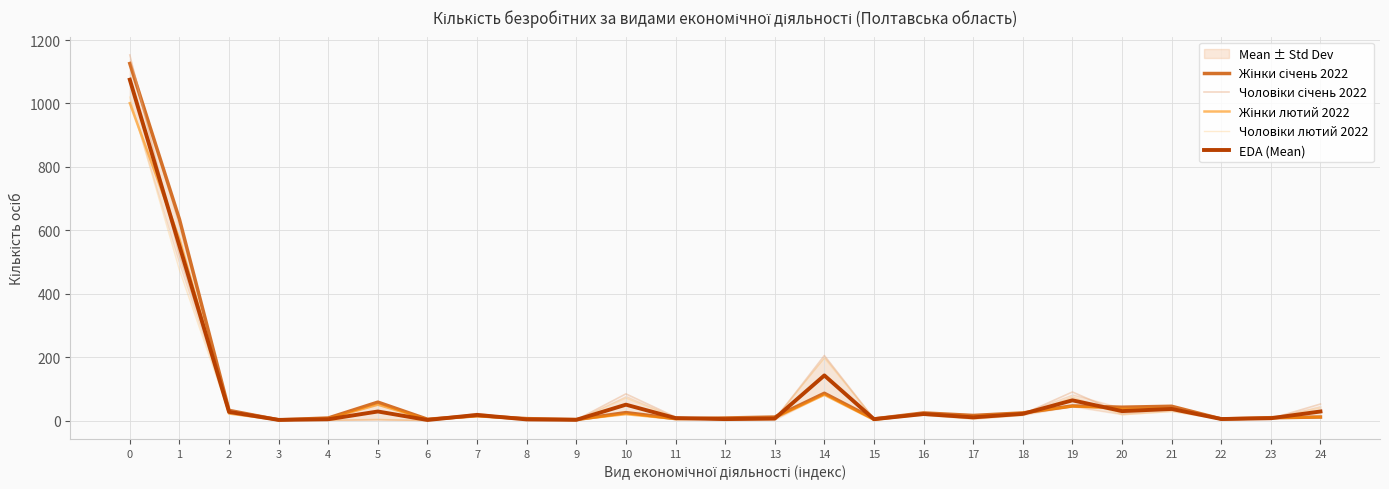

What is the approximate value of Чоловіки лютий 2022 at 10?

71.0